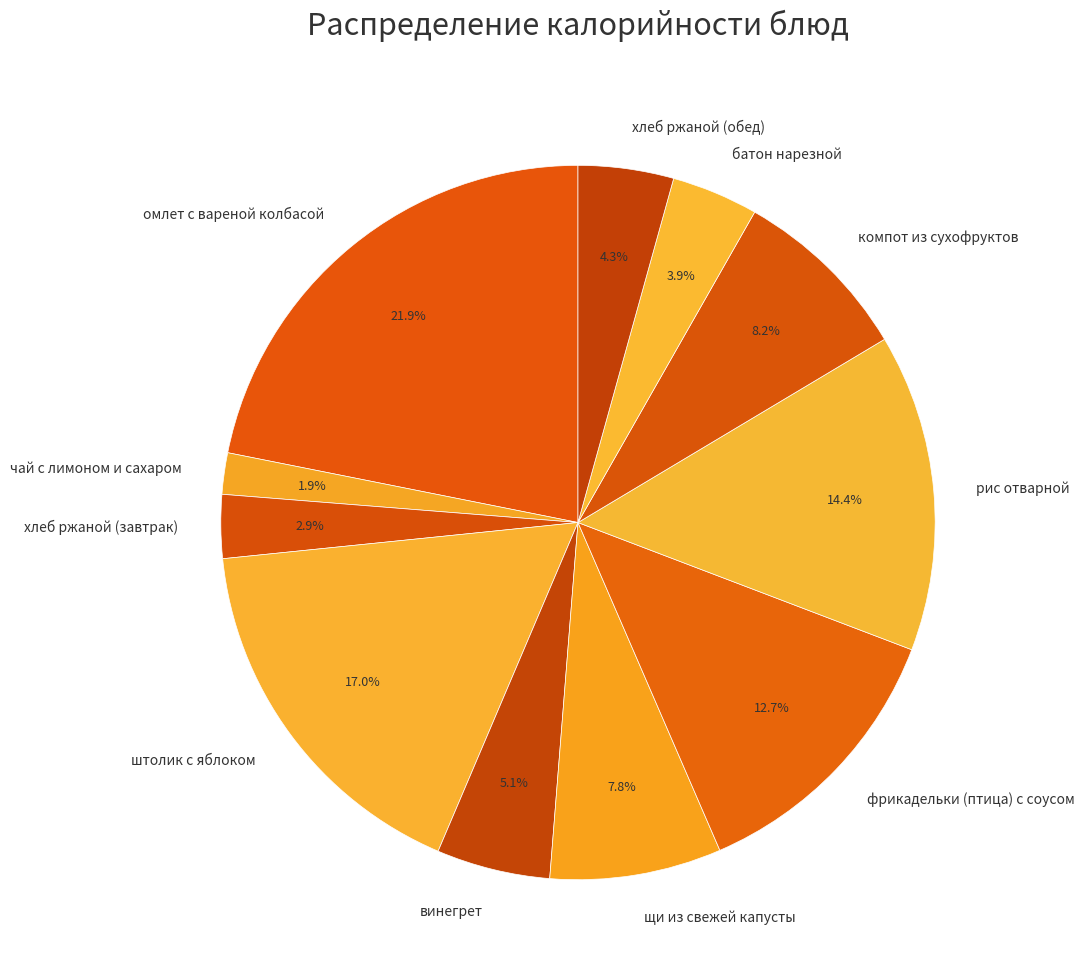

What is the total percentage of хлеб ржаной (завтрак) and фрикадельки (птица) с соусом?

15.6%